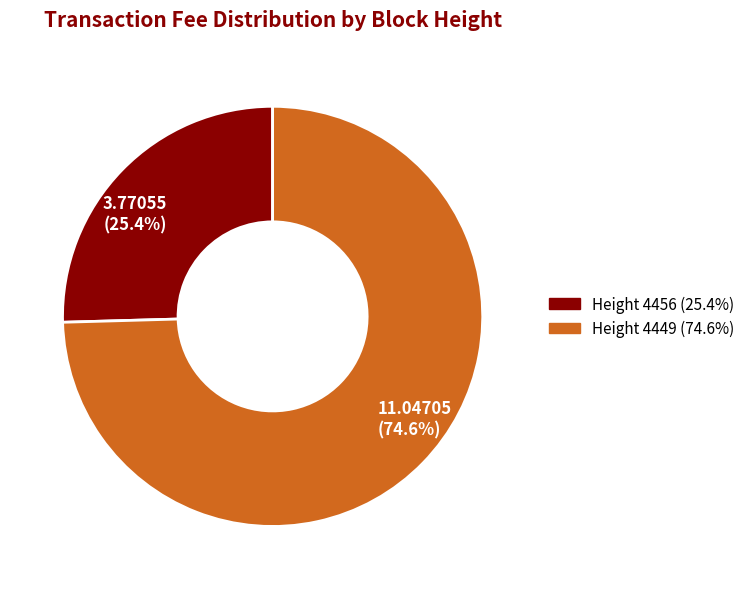

How many segments does this pie chart have?

2